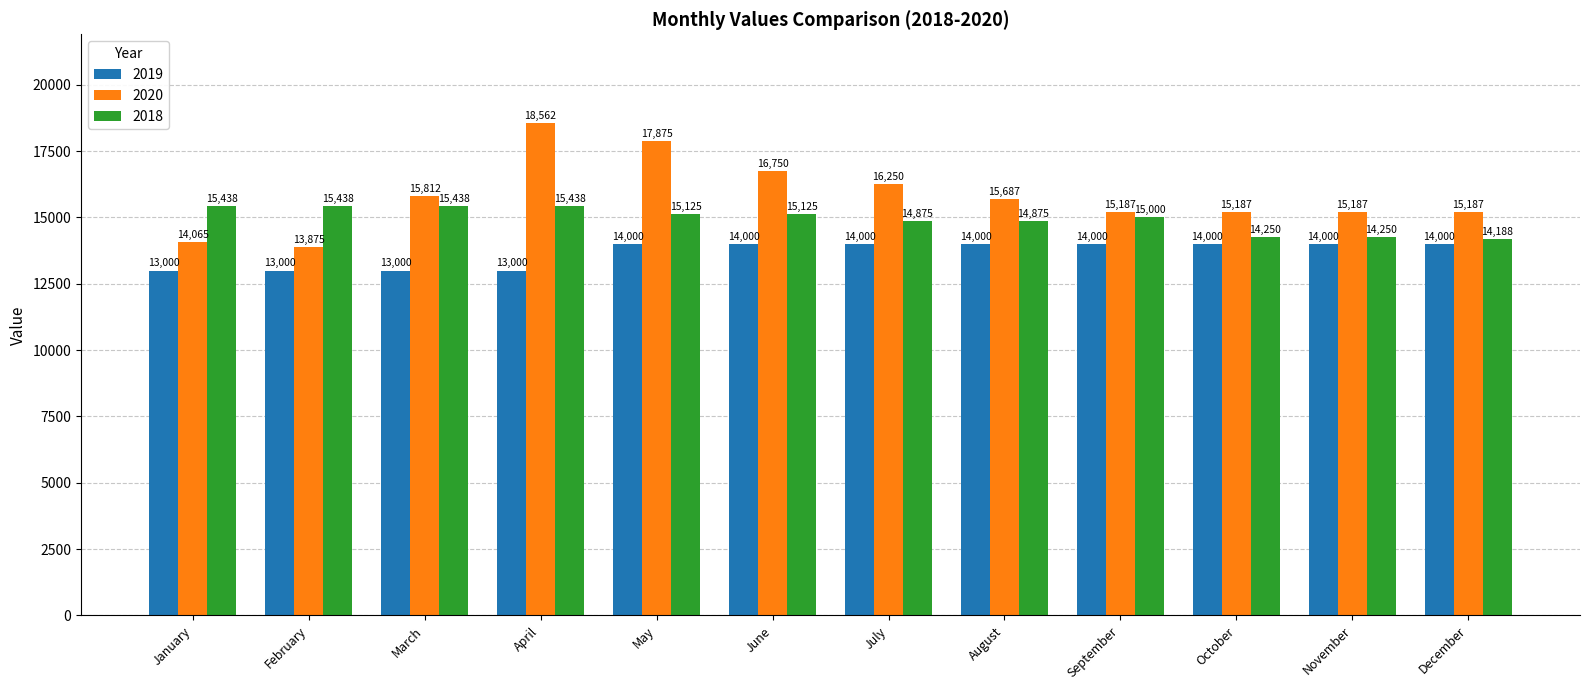

The value of 2018 at June is 15125. True or false?

True